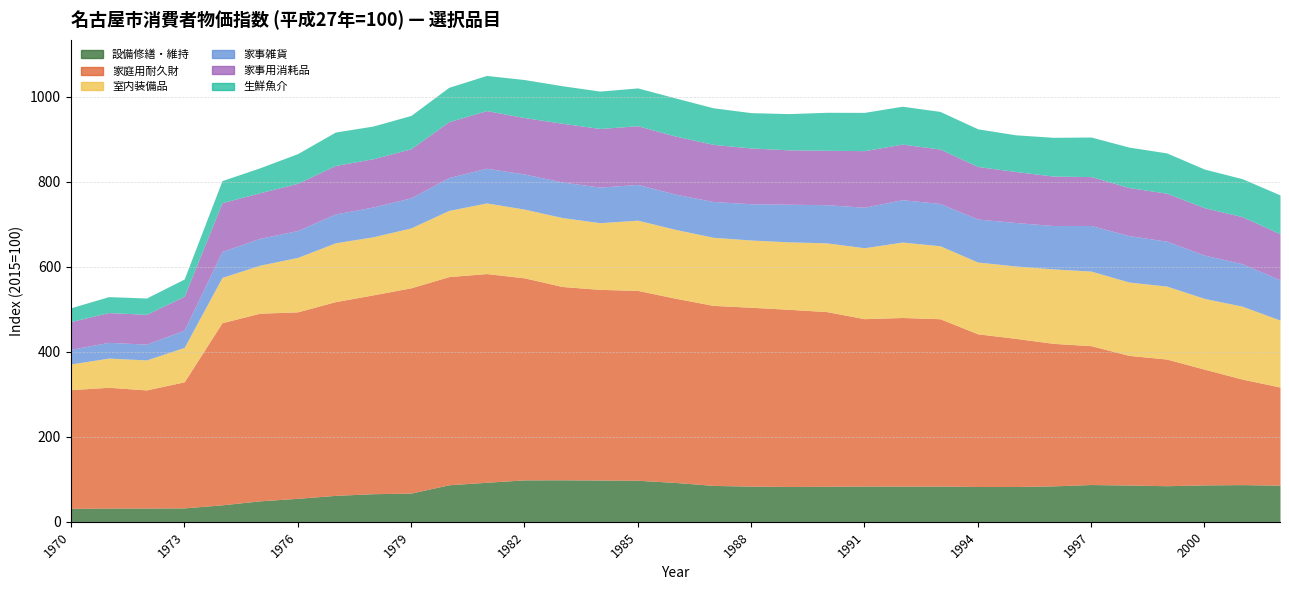

What is the value of the 生鮮魚介 point at the 25th from the left?

88.7